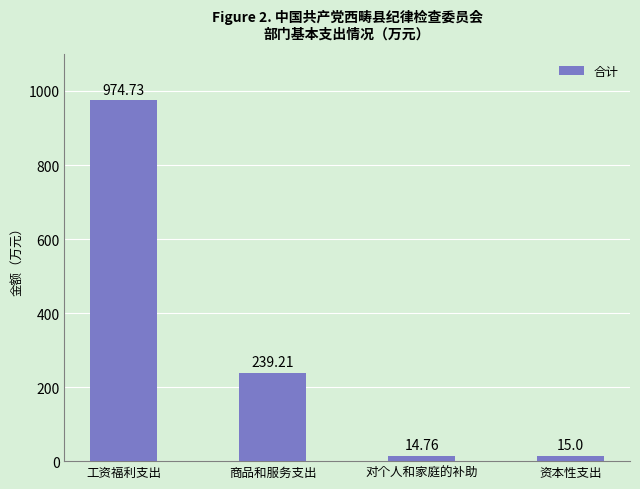

What is the sum of all values?

1243.7